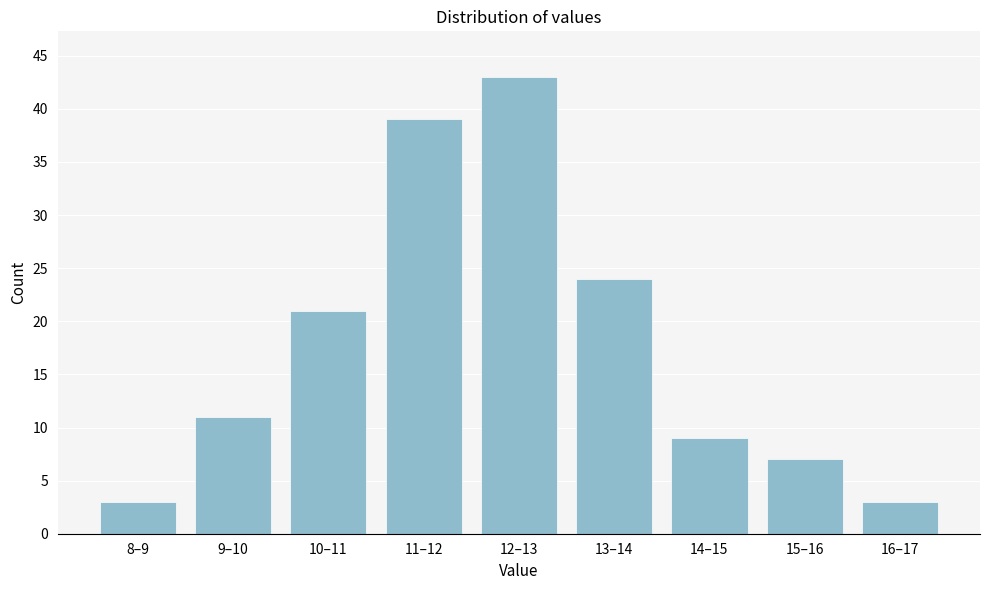

Reading right to left, what are all the values shown in this chart?

16–17=3	15–16=7	14–15=9	13–14=24	12–13=43	11–12=39	10–11=21	9–10=11	8–9=3